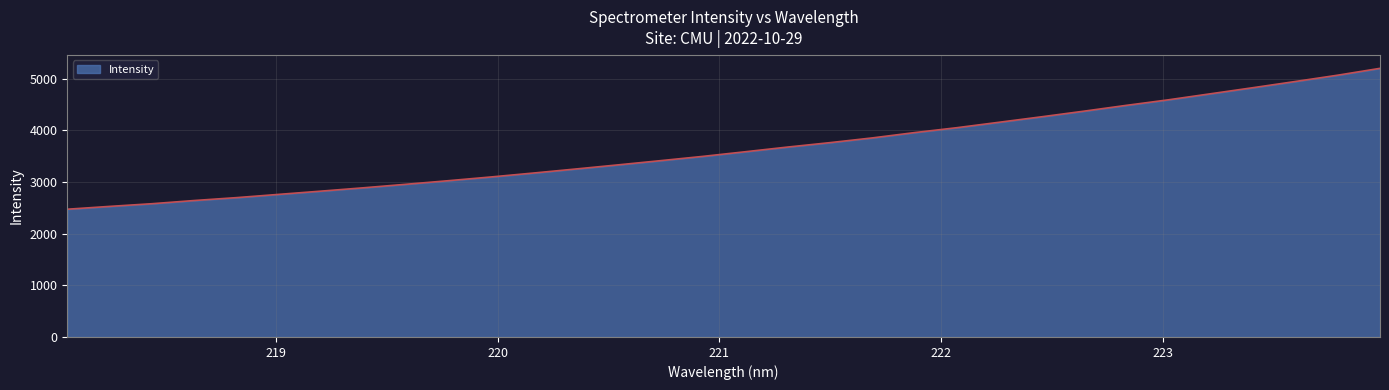

What is the difference between the maximum and minimum values?

2726.2